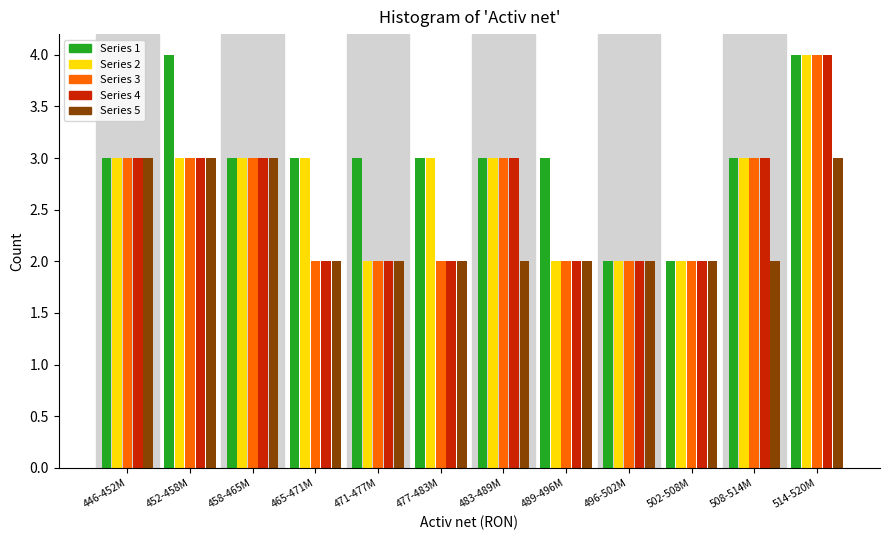

What is the average value of the Series 1 series?

3